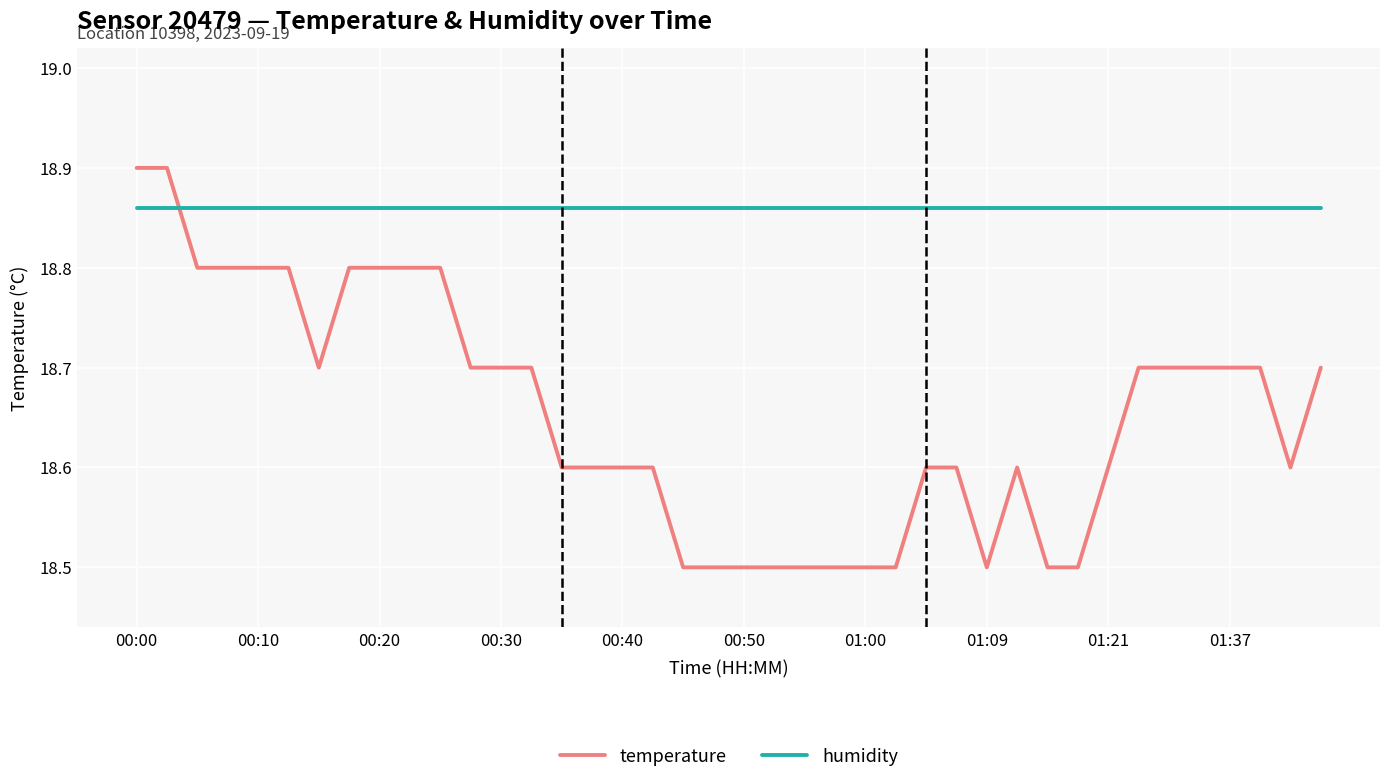

True or false: temperature and humidity intersect in this chart.

True